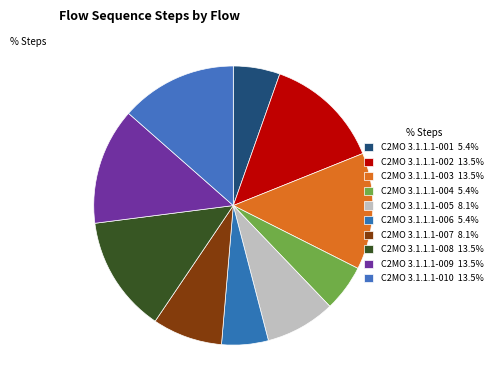

How many slices are in this pie chart?

10